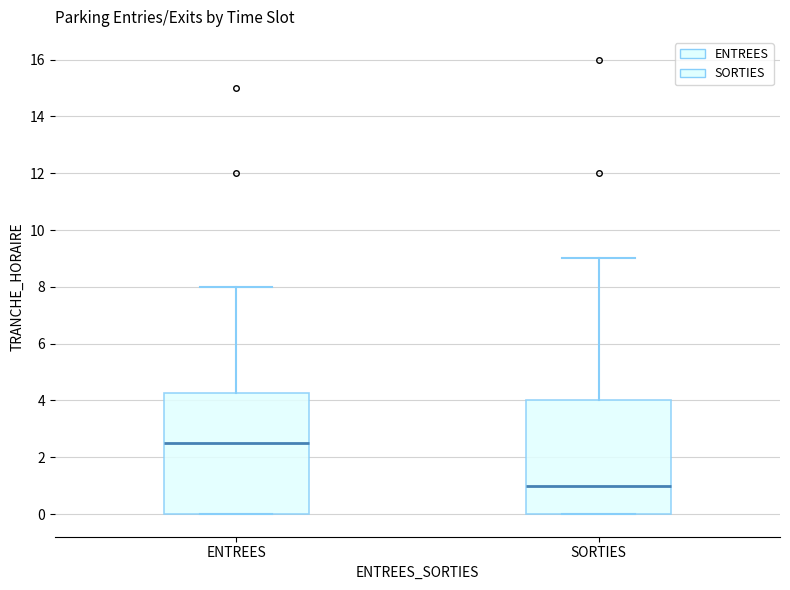

Which box has the highest median line?

ENTREES